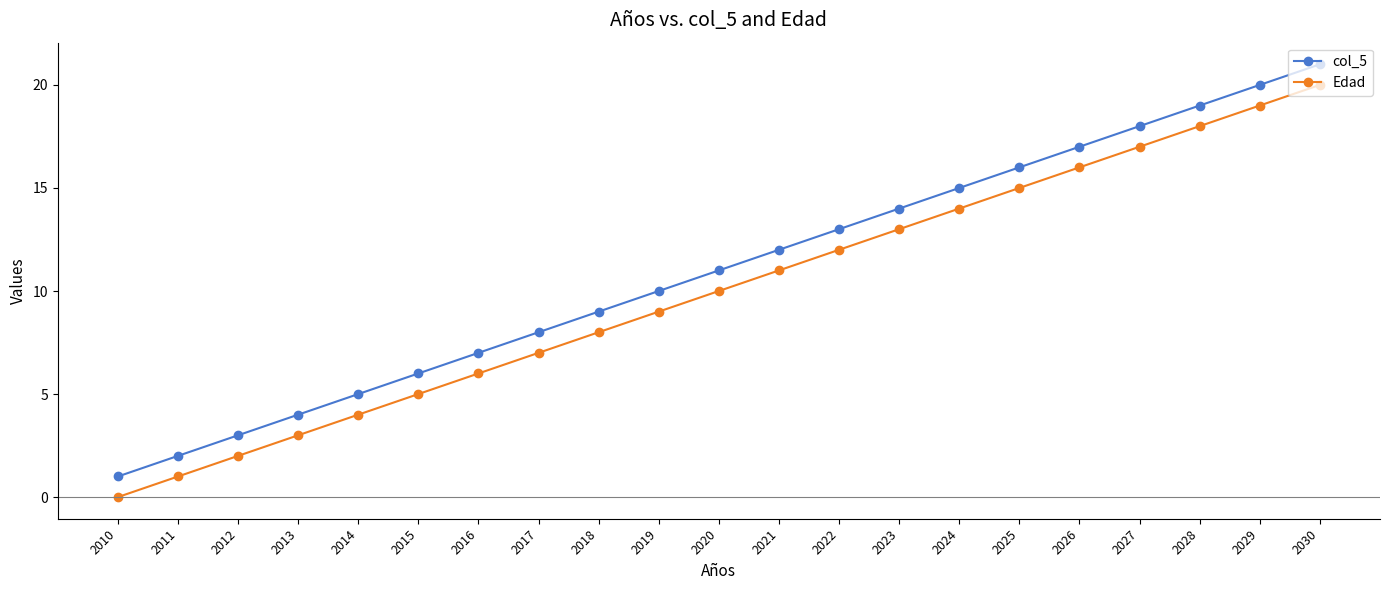

Rank the categories by col_5 value from highest to lowest.

2030, 2029, 2028, 2027, 2026, 2025, 2024, 2023, 2022, 2021, 2020, 2019, 2018, 2017, 2016, 2015, 2014, 2013, 2012, 2011, 2010